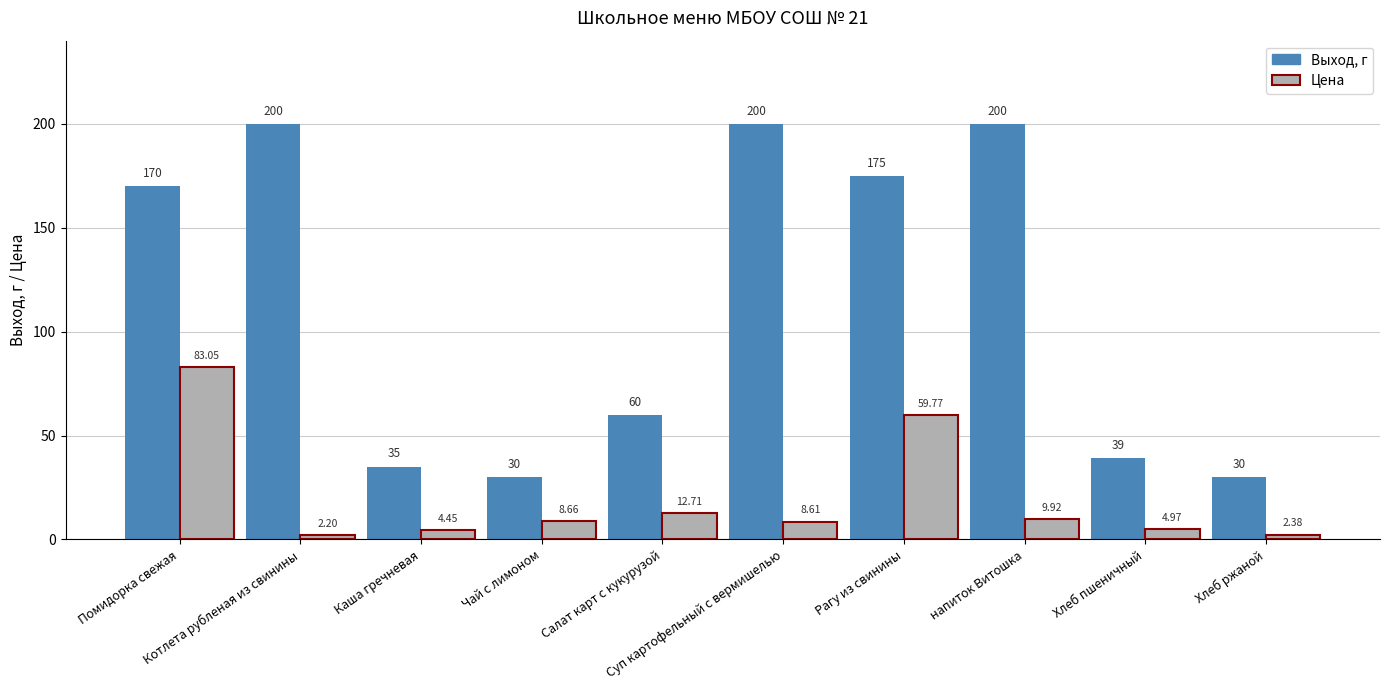

What is the average value of the Цена series?

19.7